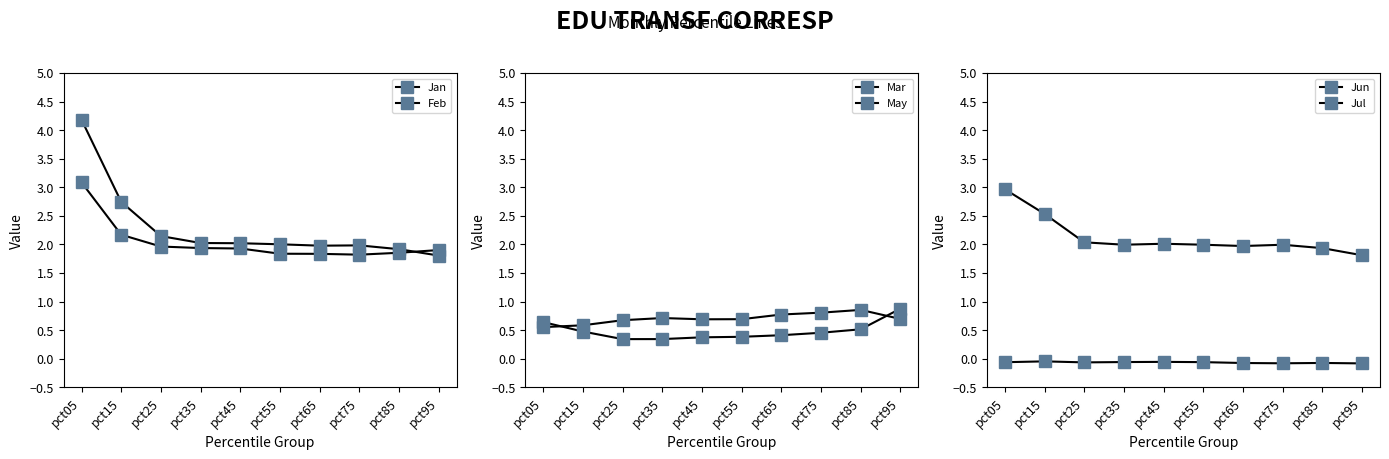

What is the greatest value displayed?

4.2